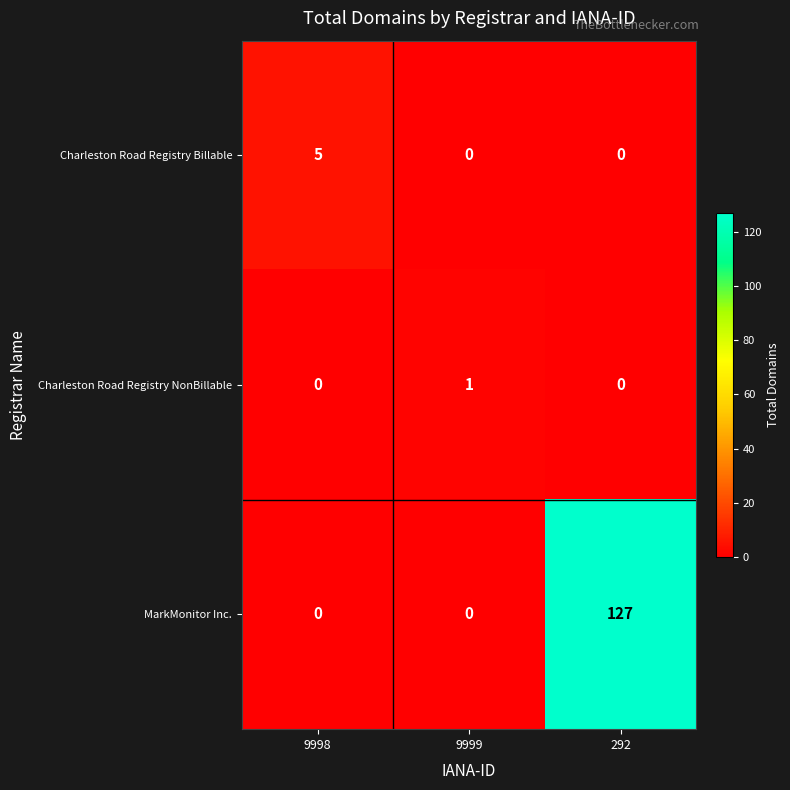

At which category is the sum across all series the highest?

292